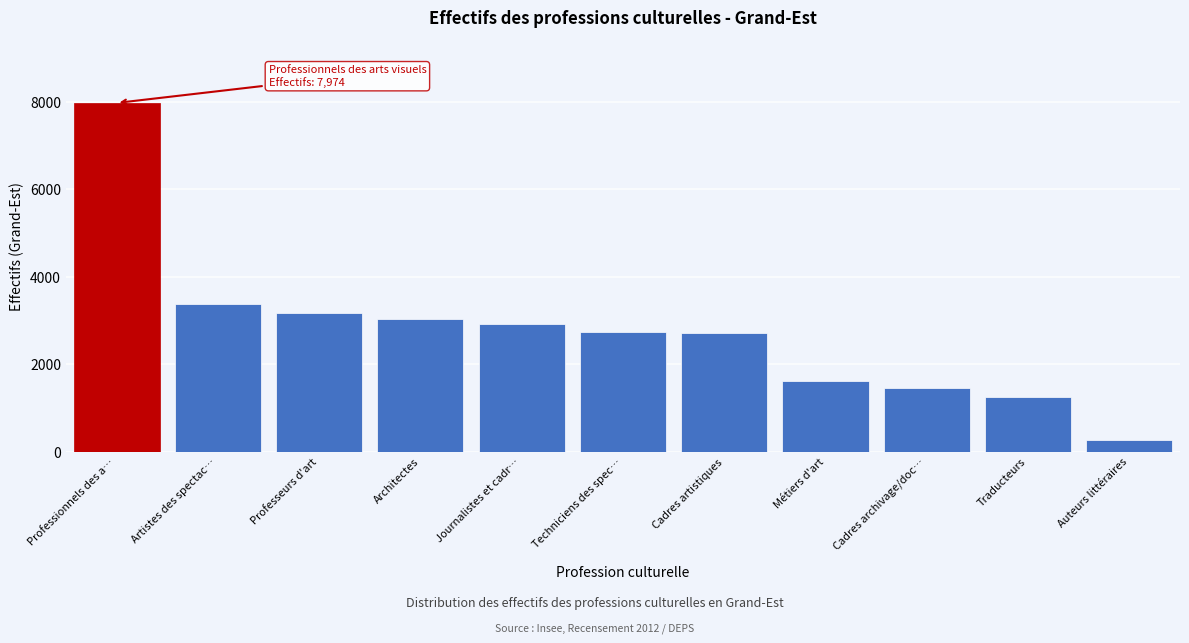

Where is the data nearest to the value 4116?

Artistes des spectac…